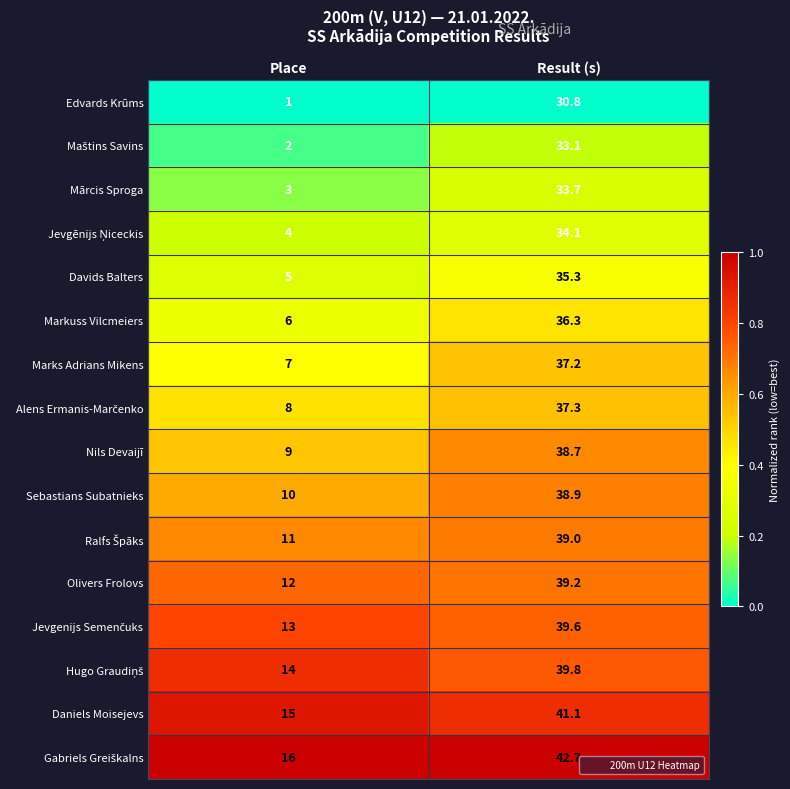

How many distinct data groups are displayed?

16